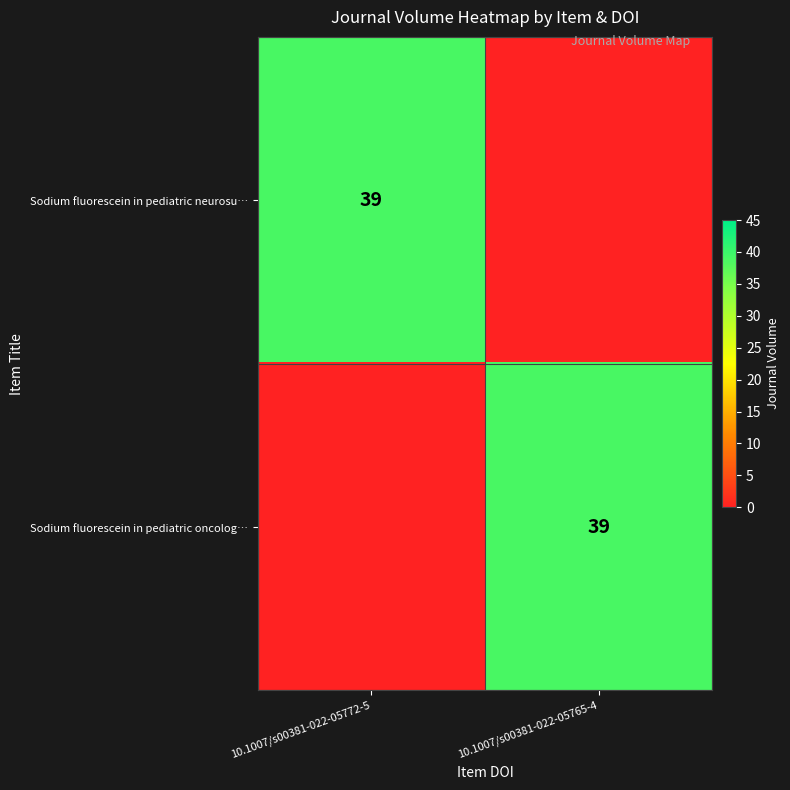

Is it true that Sodium fluorescein in pediatric neurosu… equals 39 at 10.1007/s00381-022-05772-5?

True